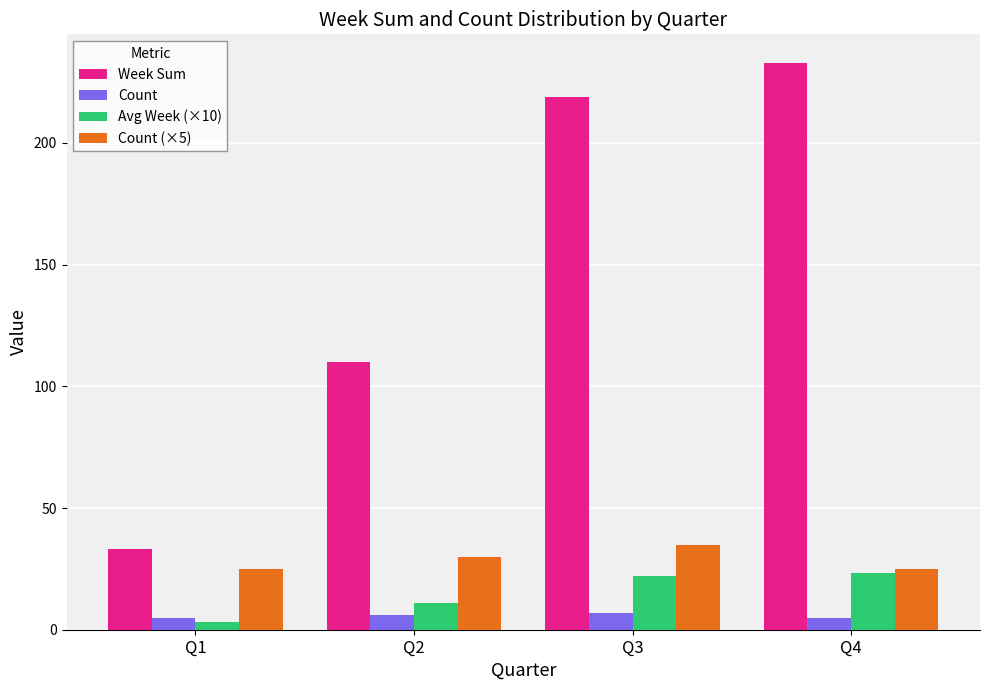

Between Q2 and Q4, which series saw the biggest shift?

Week Sum